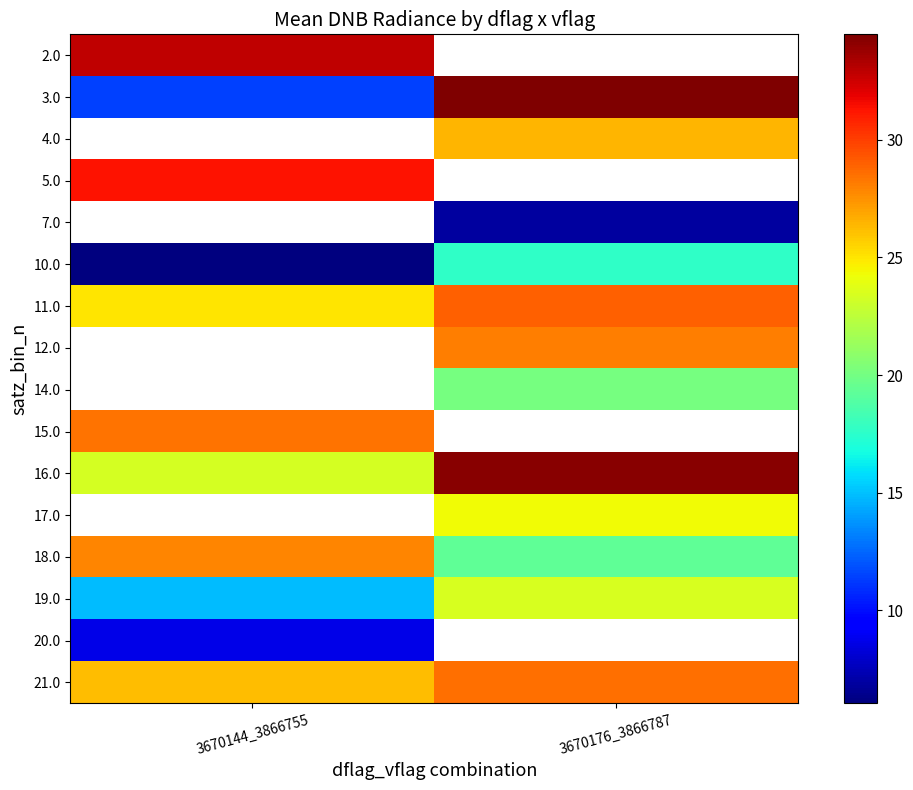

How many values in the 10.0 series exceed 17?

1